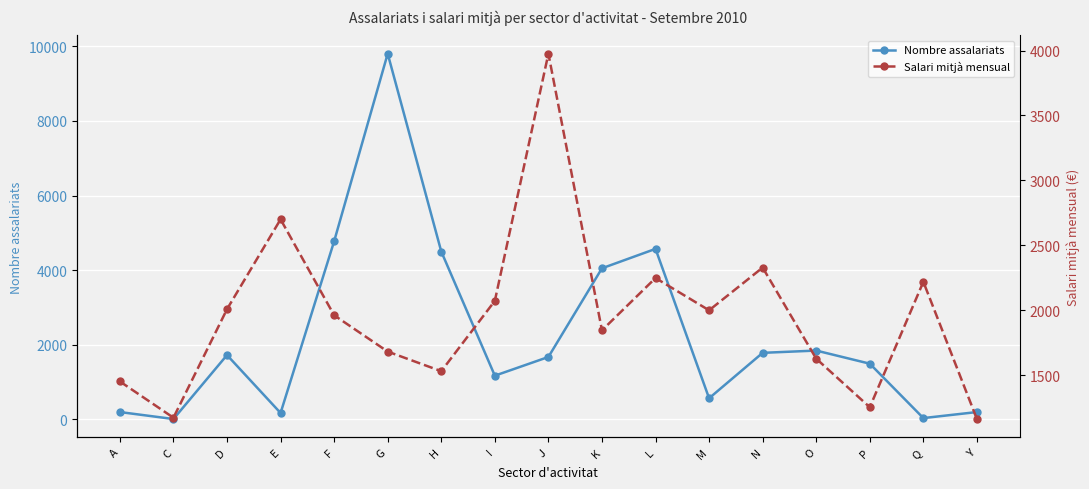

What is the difference between the Nombre assalariats values at L and A?

4379